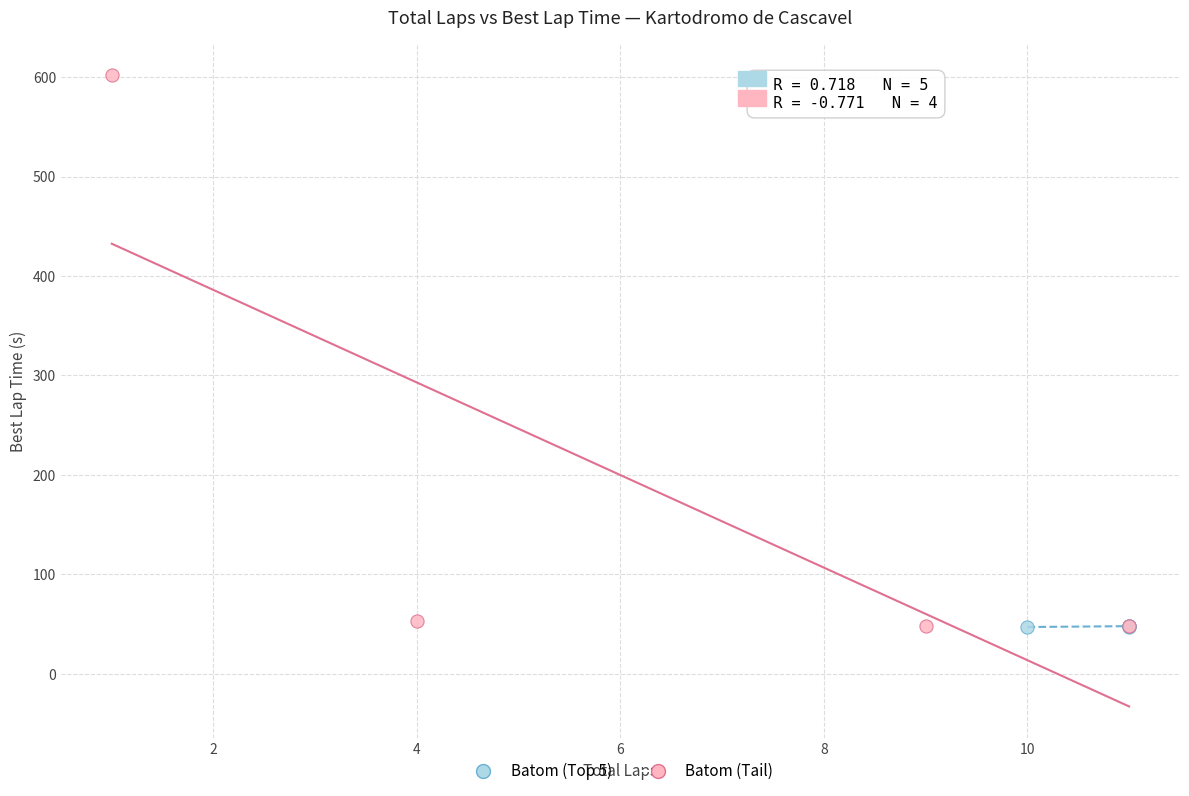

Which series has the largest Y range (max minus min)?

Batom (Tail)